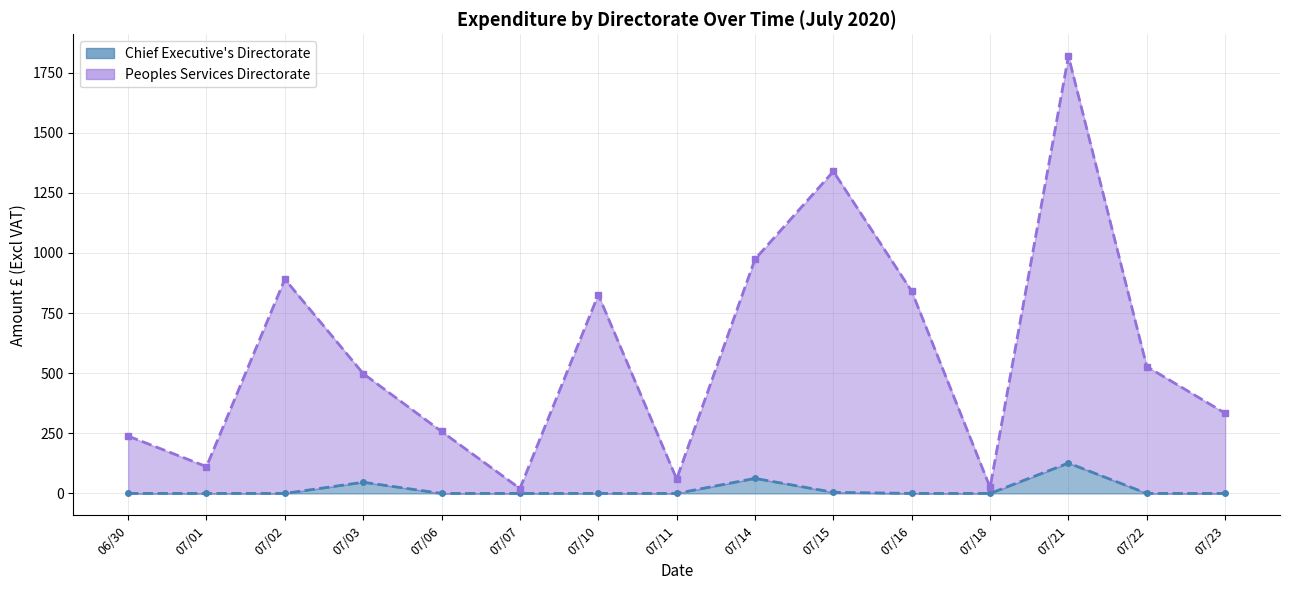

Which series changed the most between 07/01 and 07/03?

Peoples Services (line)